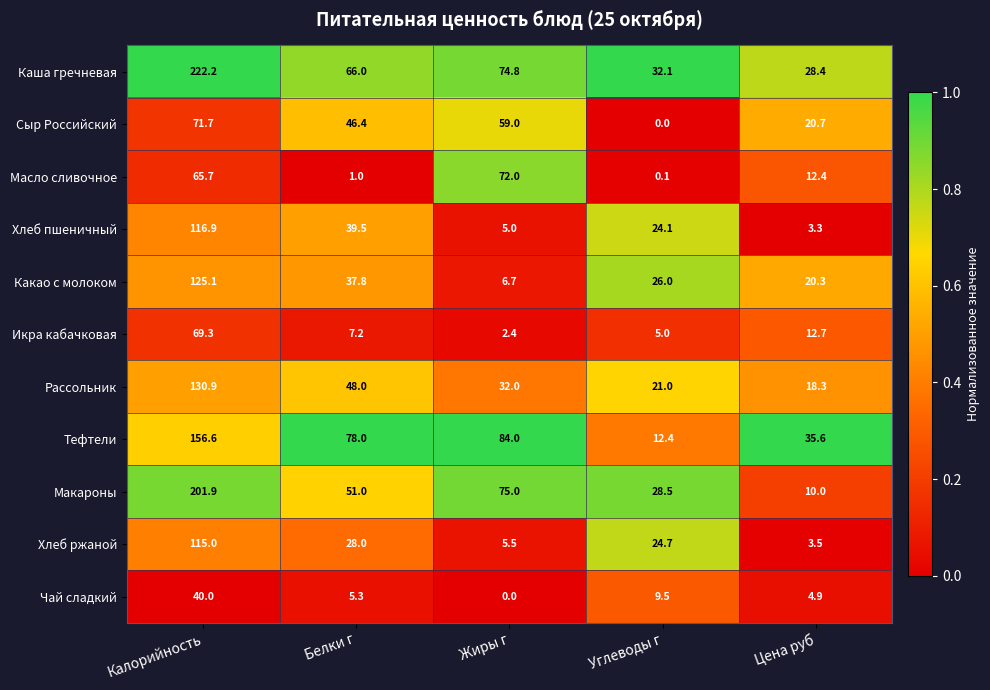

What is the spread (max minus min) of values at Жиры г?

84.0